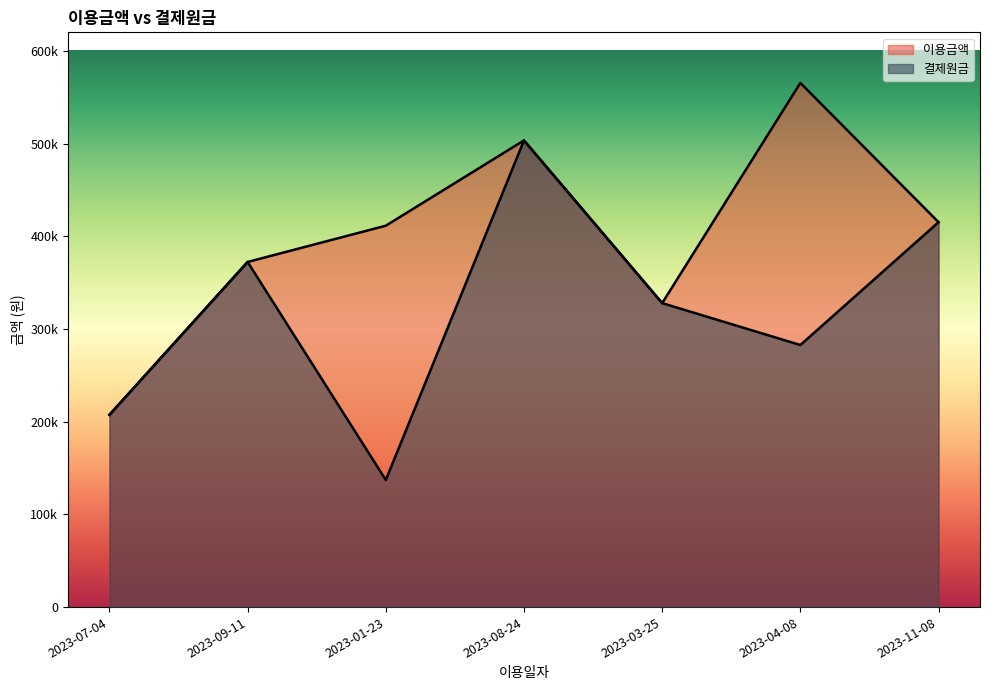

Where does the 결제원금 series first go above 327900?

2023-09-11